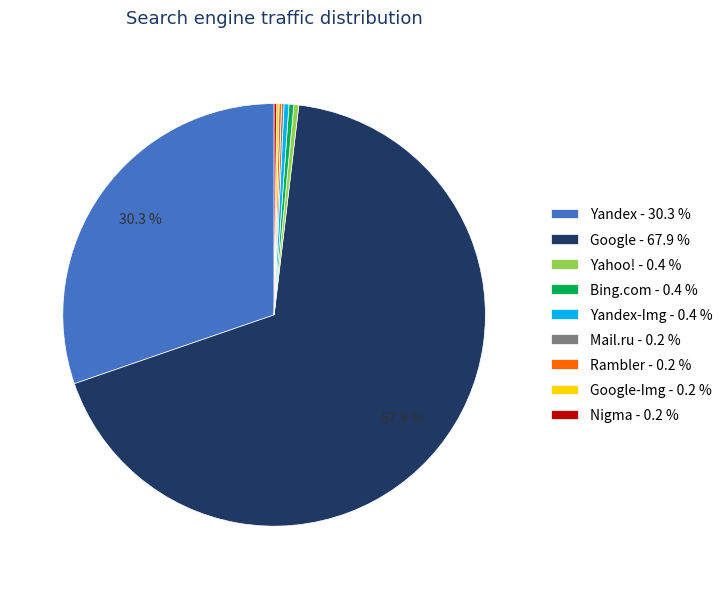

Which category has the biggest portion of the pie?

Google - 67.9 %